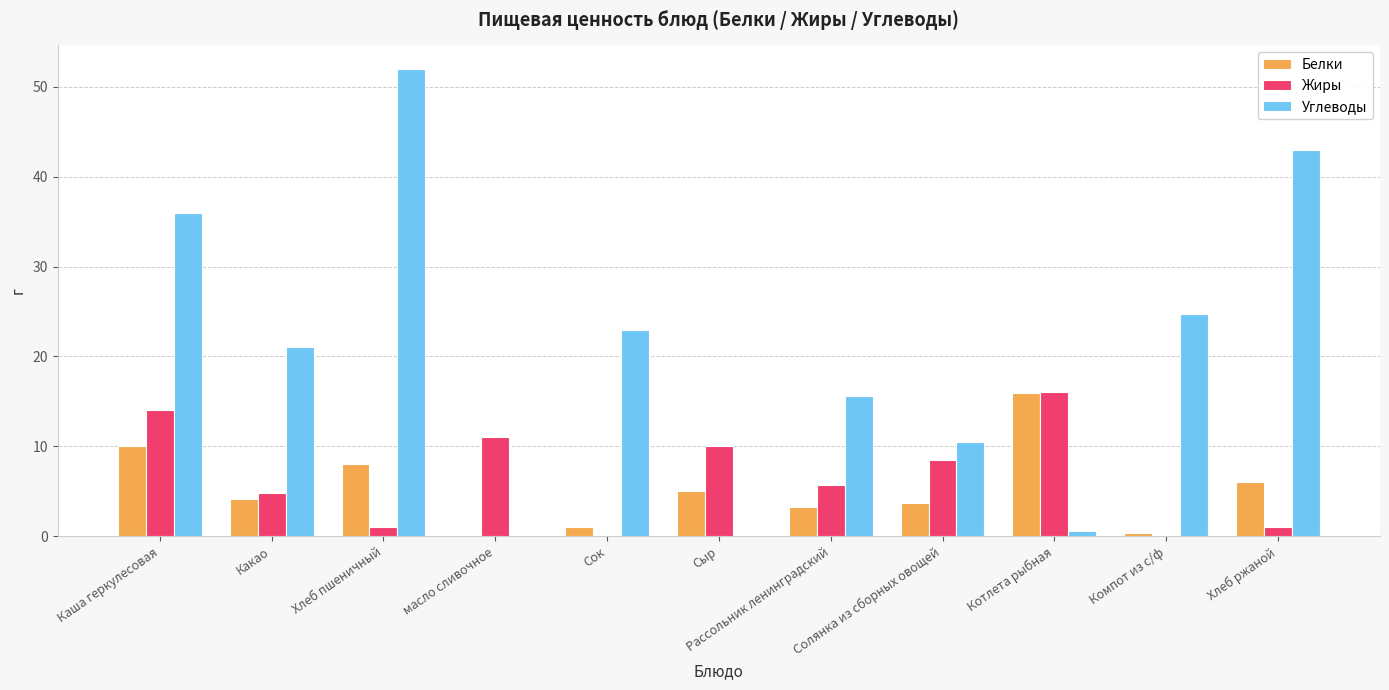

Which category has the highest value across all series?

Хлеб пшеничный